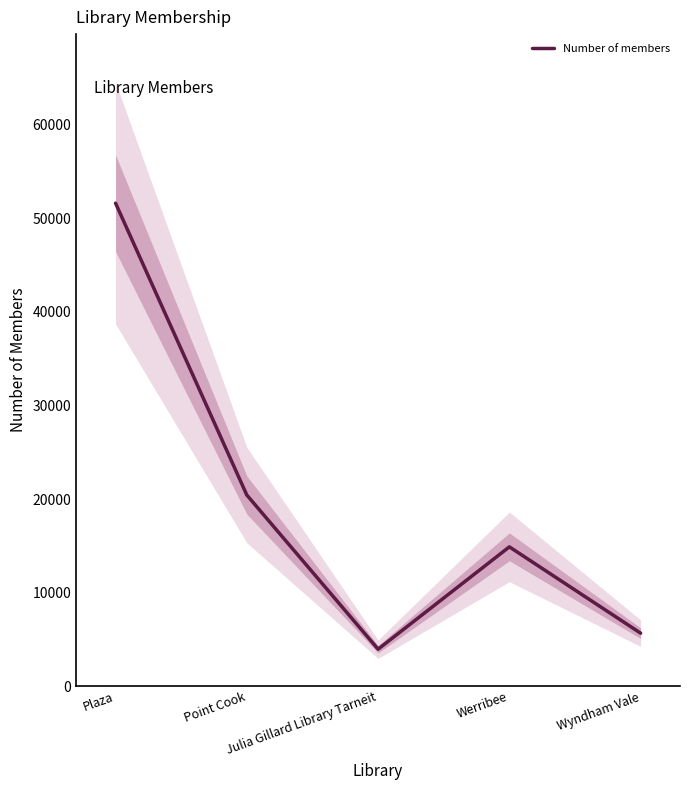

What is the label of the 4th point from the left?

Werribee